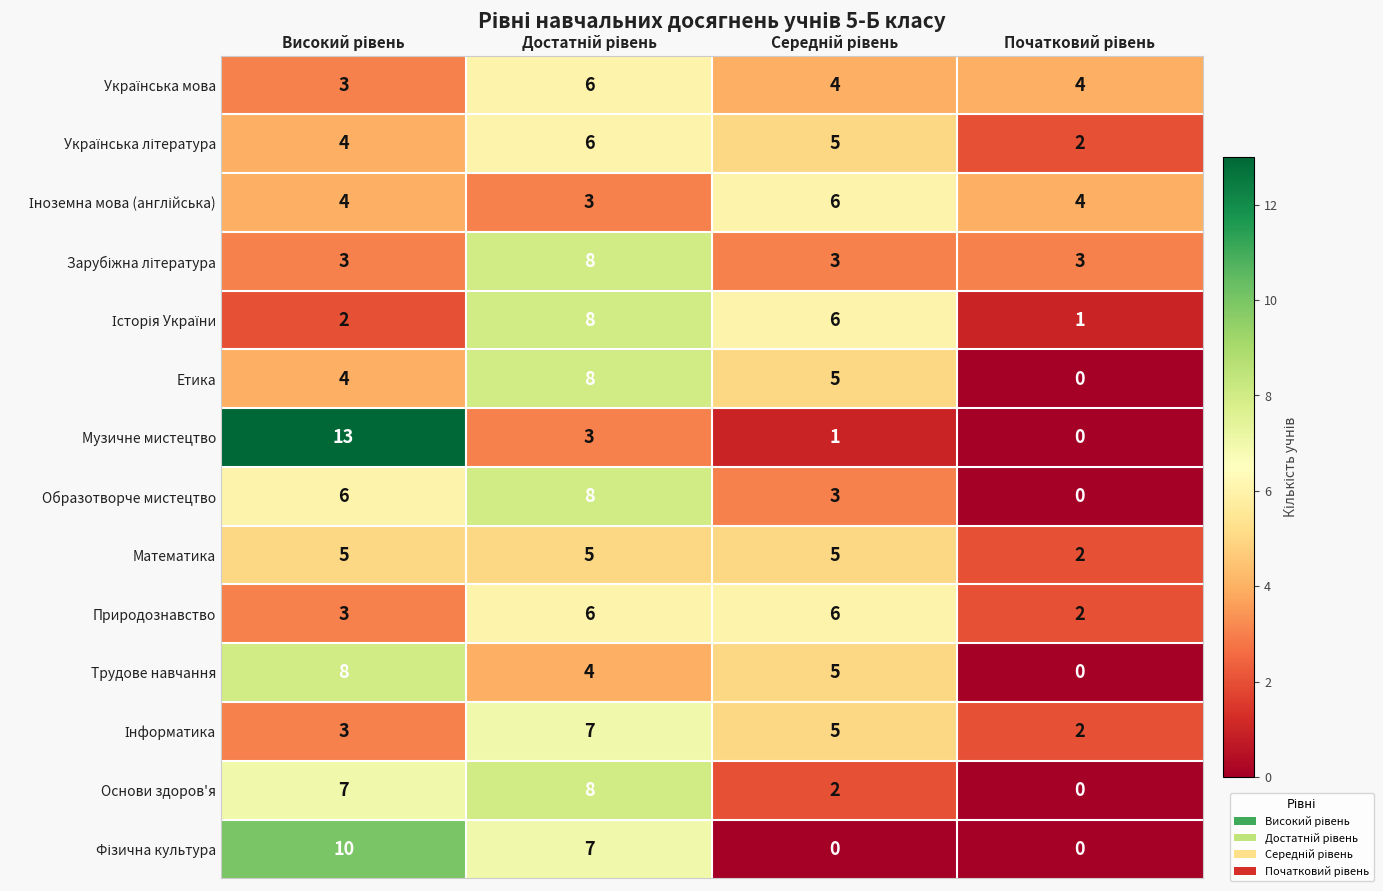

What is the difference between the maximum and minimum values in the Етика series?

8